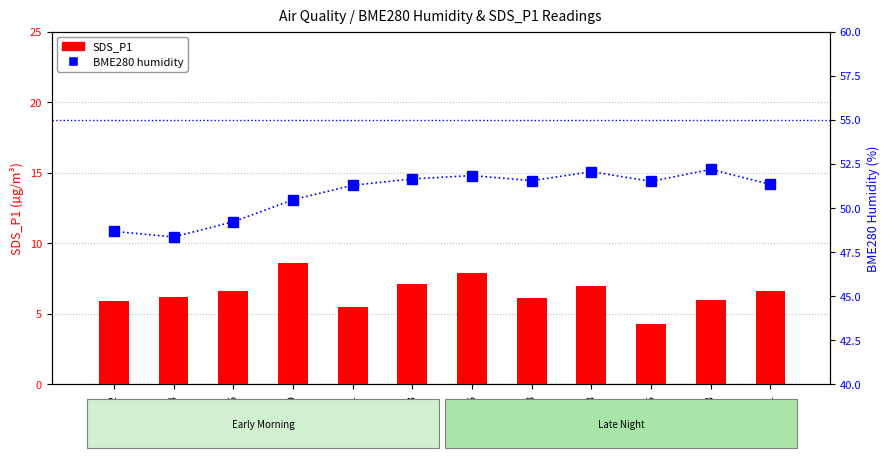

What is the maximum value for BME280_humidity?

52.2